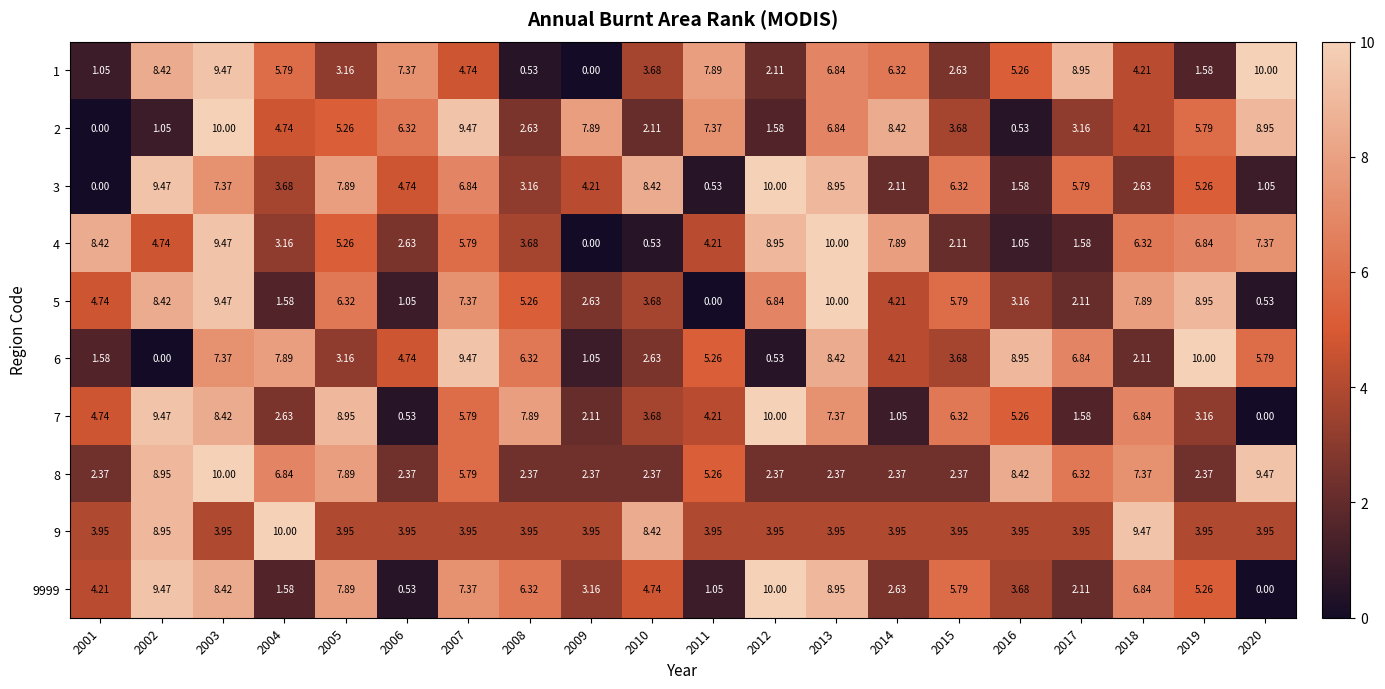

Is the value of 5 at 2011 greater than the value of 9 at 2011?

No